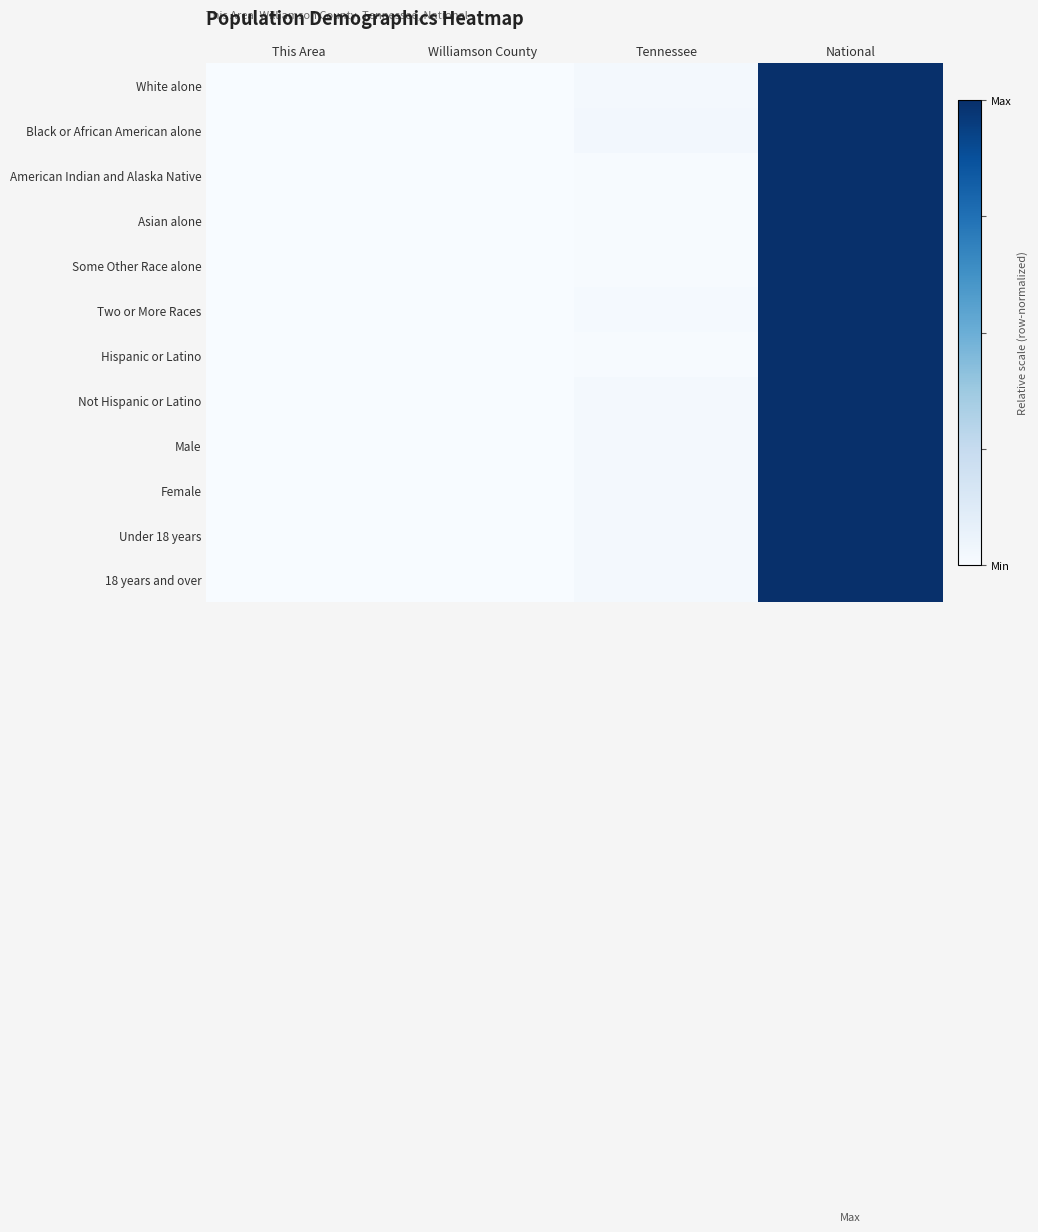

Which has a higher value, Tennessee or This Area?

Tennessee